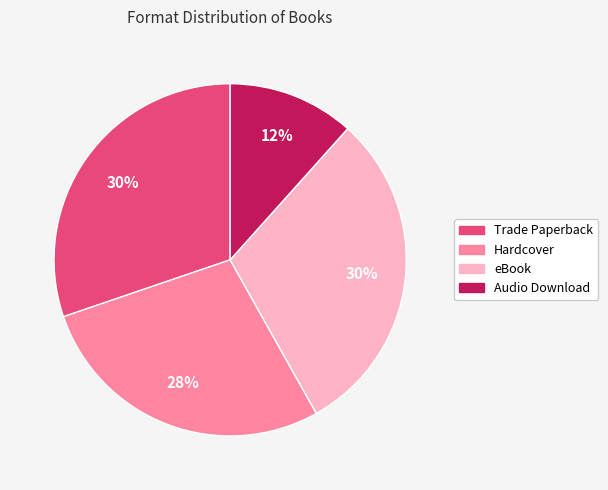

Which has a higher value, Trade Paperback or Hardcover?

Trade Paperback